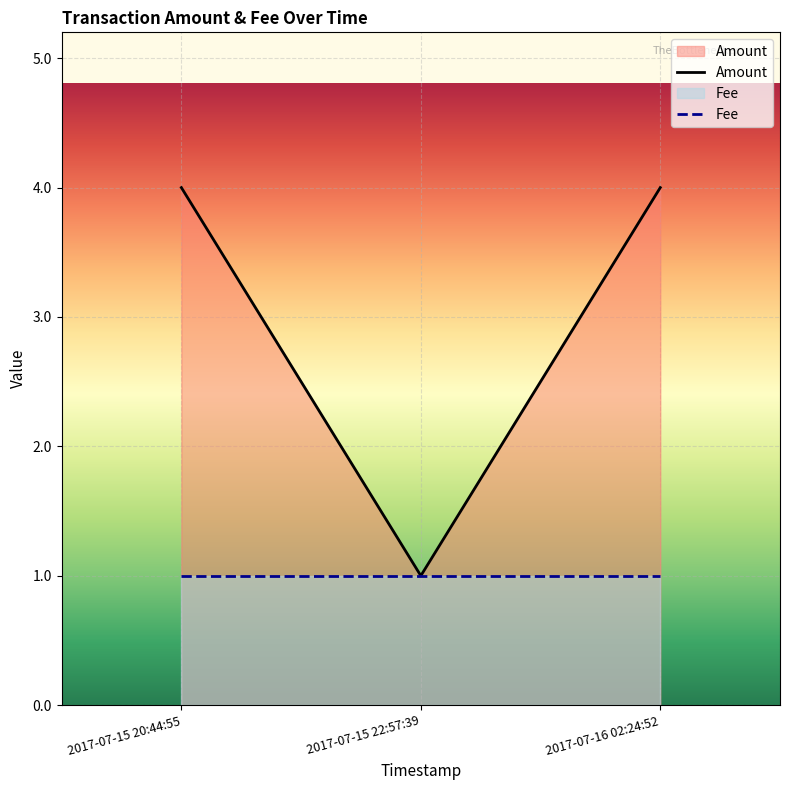

Between 2017-07-15 20:44:55 and 2017-07-16 02:24:52, which is larger?

2017-07-15 20:44:55